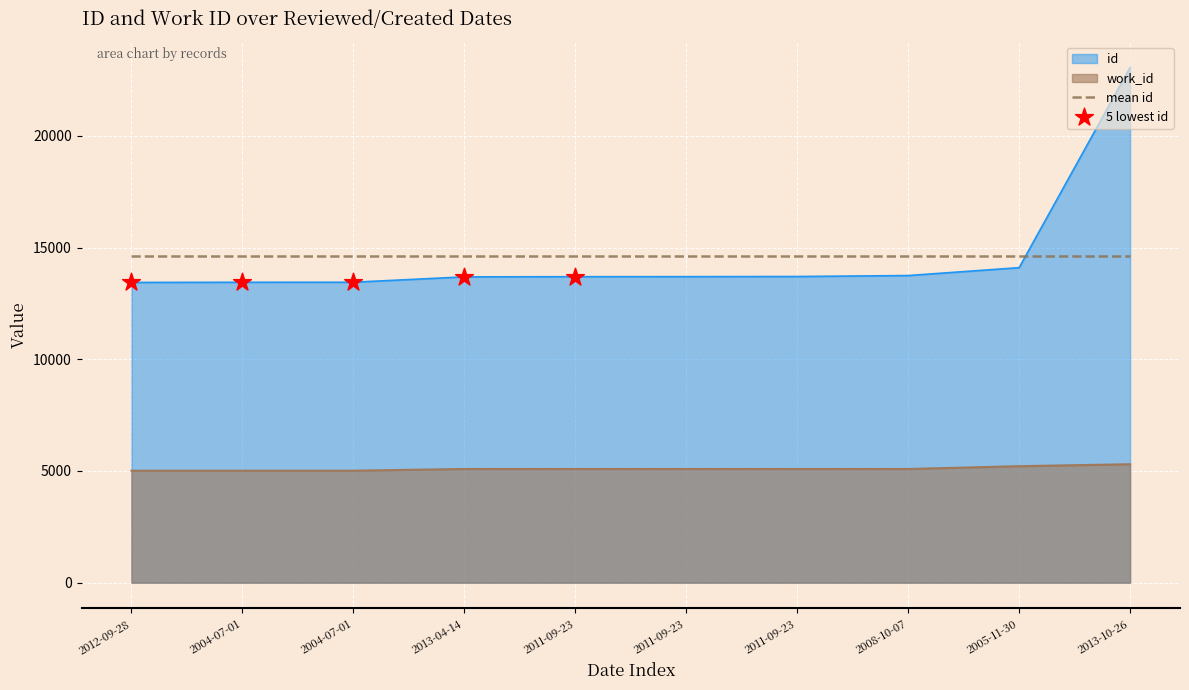

Which series has the largest total across all categories?

id